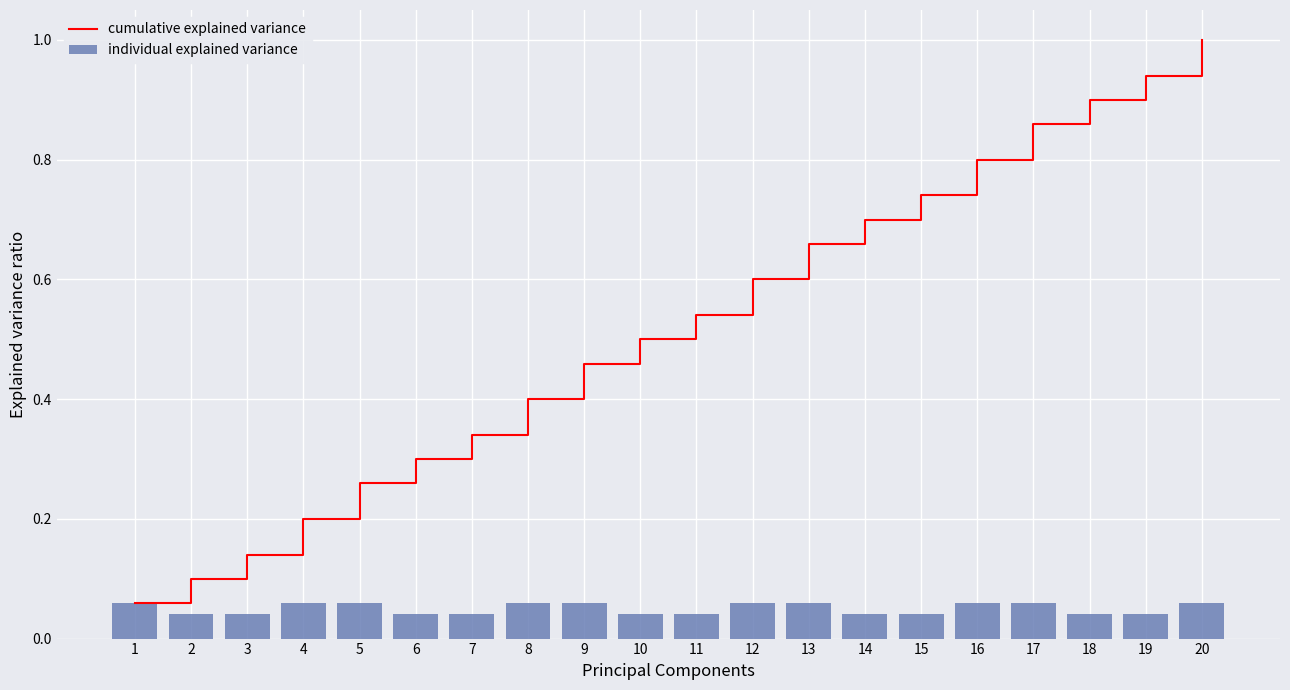

Rank the categories by individual explained variance value from highest to lowest.

4, 8, 12, 16, 20, 1, 5, 9, 13, 17, 2, 3, 6, 7, 10, 11, 14, 15, 18, 19